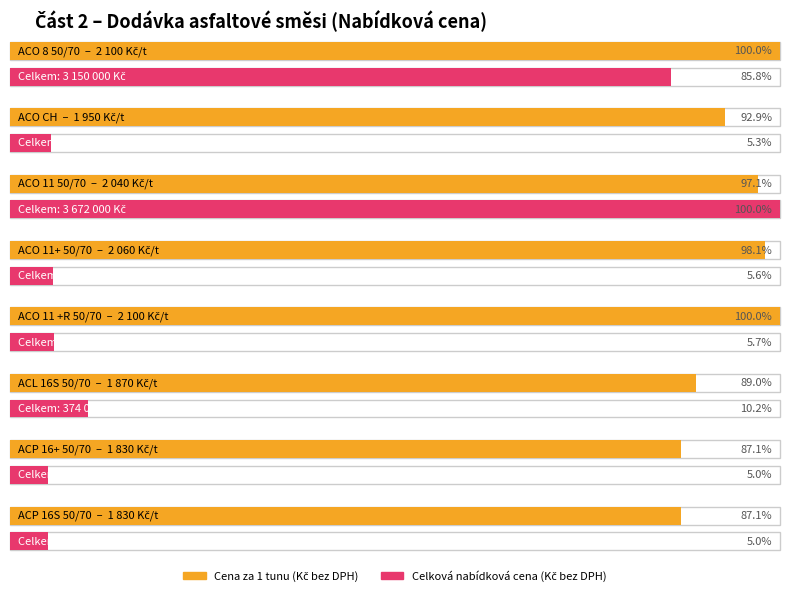

Rank the categories by Celková cena (Kč bez DPH) value from lowest to highest.

ACP 16+ 50/70, ACP 16S 50/70, ACO CH, ACO 11+ 50/70, ACO 11 +R 50/70, ACL 16S 50/70, ACO 8 50/70, ACO 11 50/70